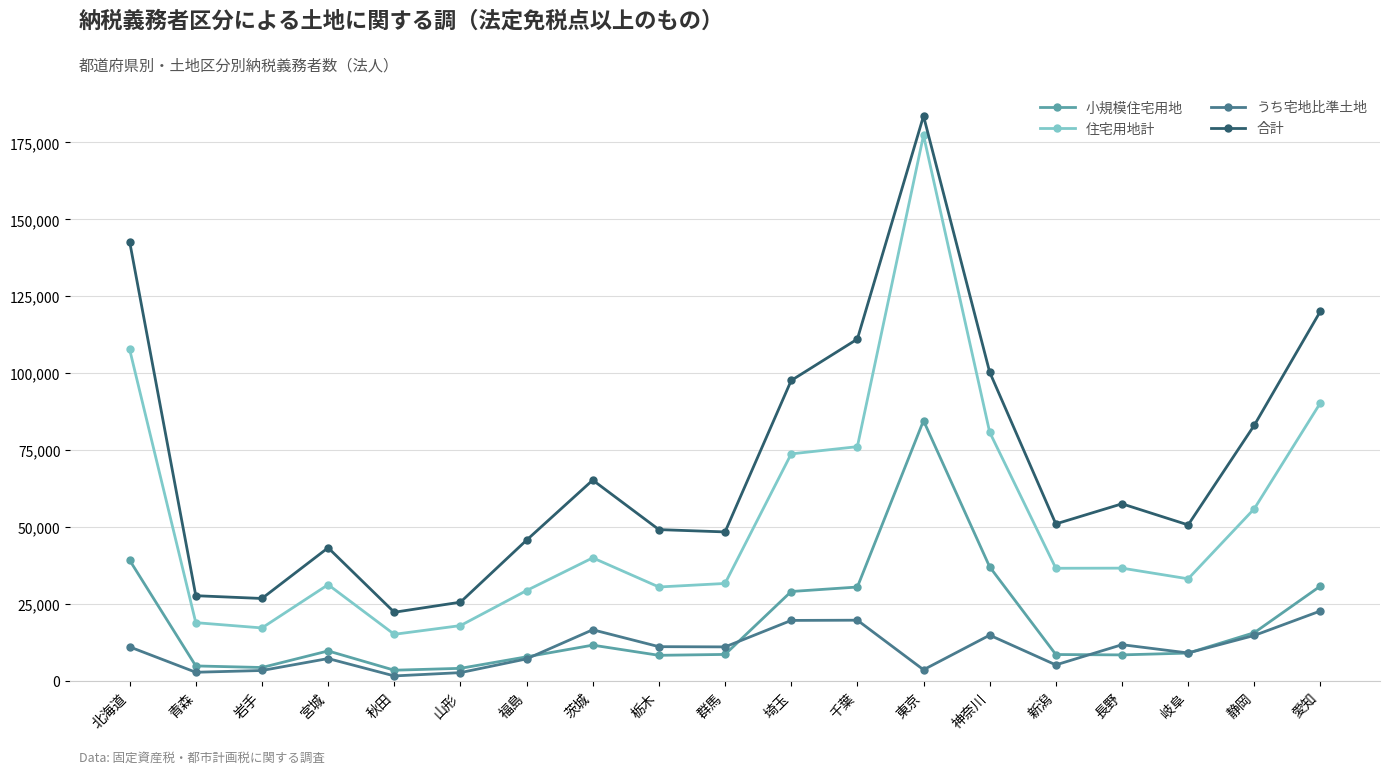

At which category is the sum across all series the highest?

東京